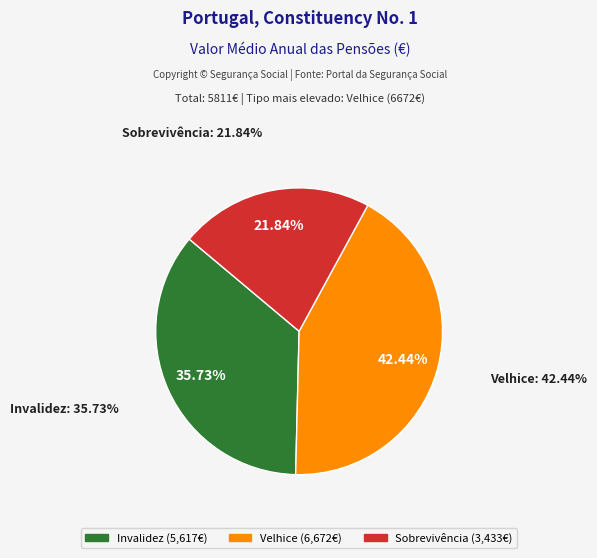

What is the change in value from Velhice to Sobrevivência?

-3239